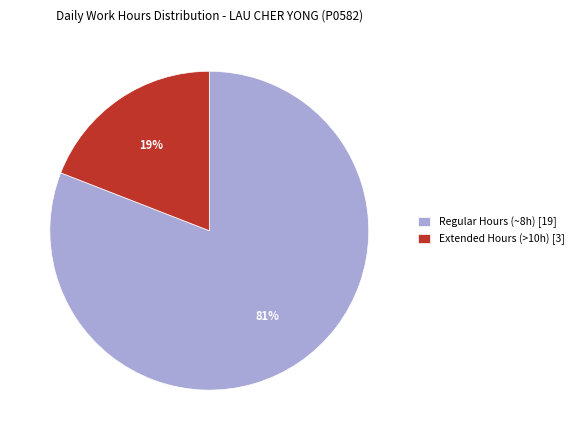

Do Extended Hours (>10h) [3] and Regular Hours (~8h) [19] together represent more than half of the pie?

Yes